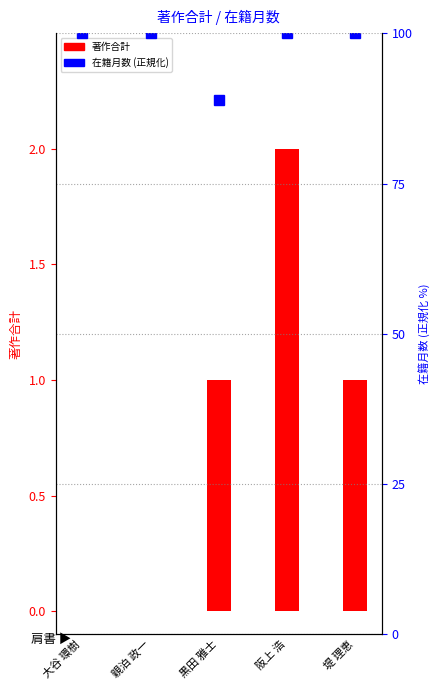

List the series in order of their overall mean, highest first.

在籍月数 (正規化), 著作合計